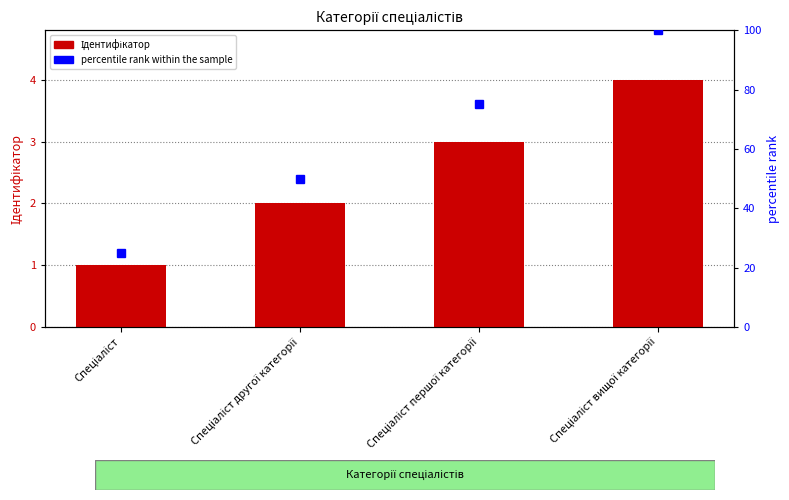

What is the average value of the Ідентифікатор series?

2